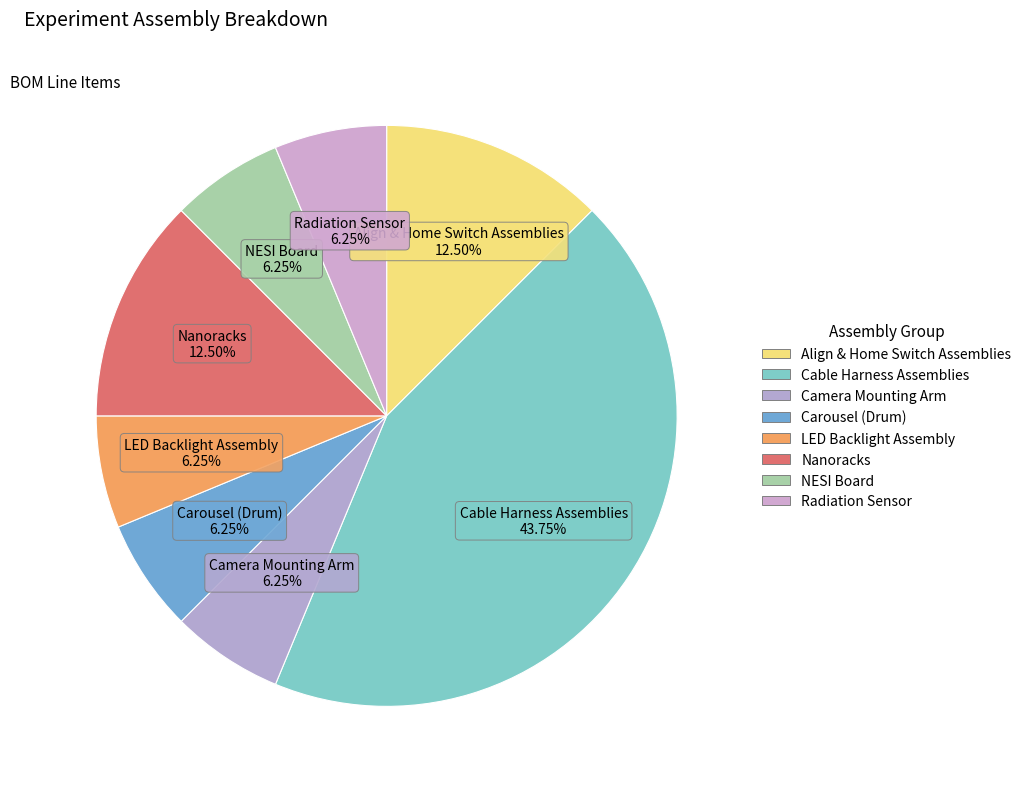

Which slice is the largest?

Cable Harness Assemblies